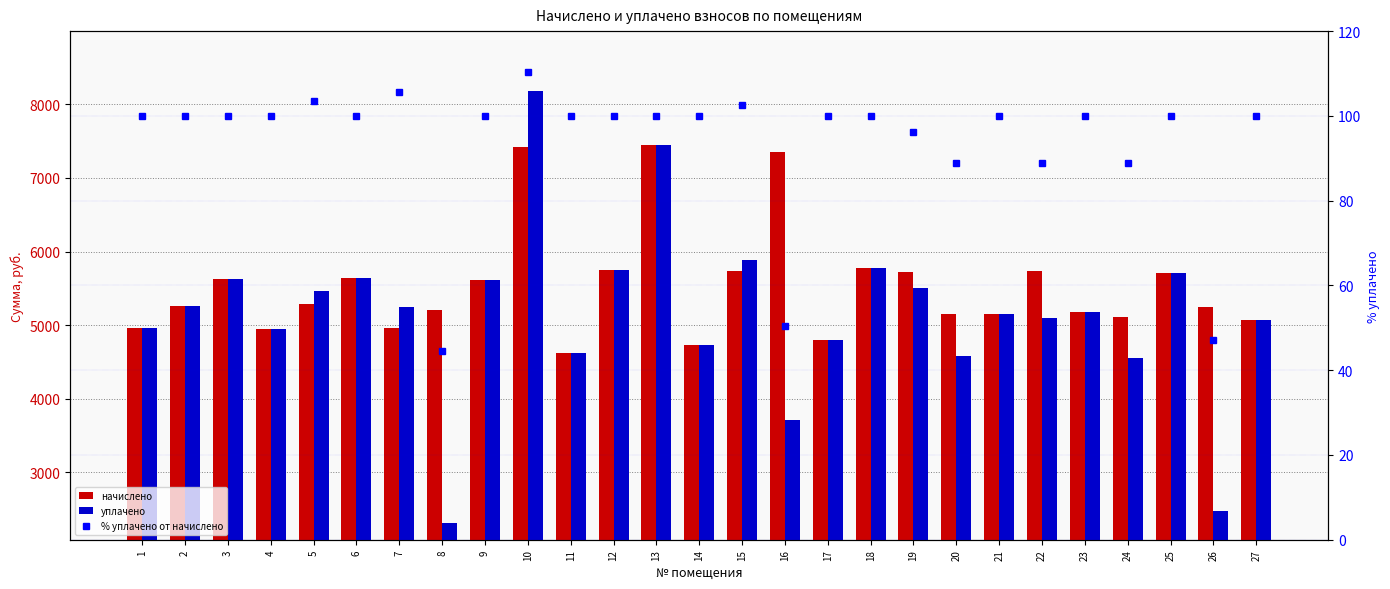

At how many categories does at least one series exceed 4817?

24